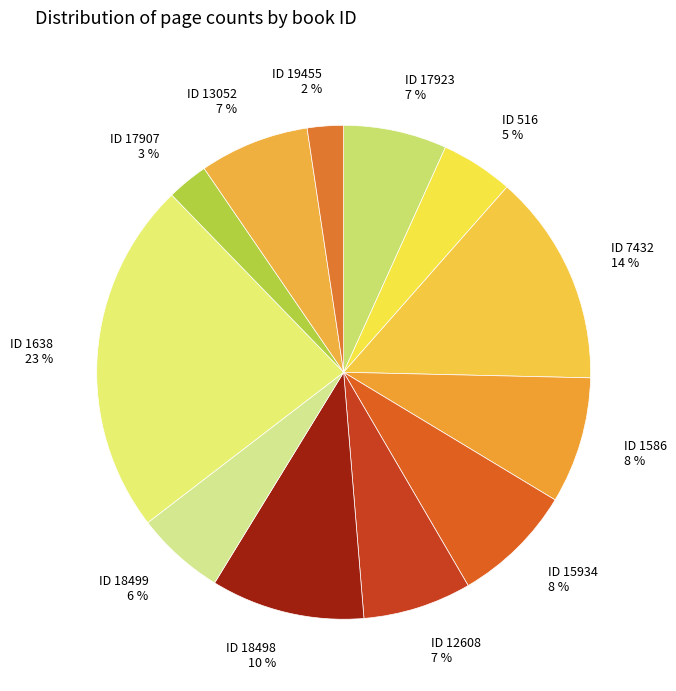

How many segments does this pie chart have?

12